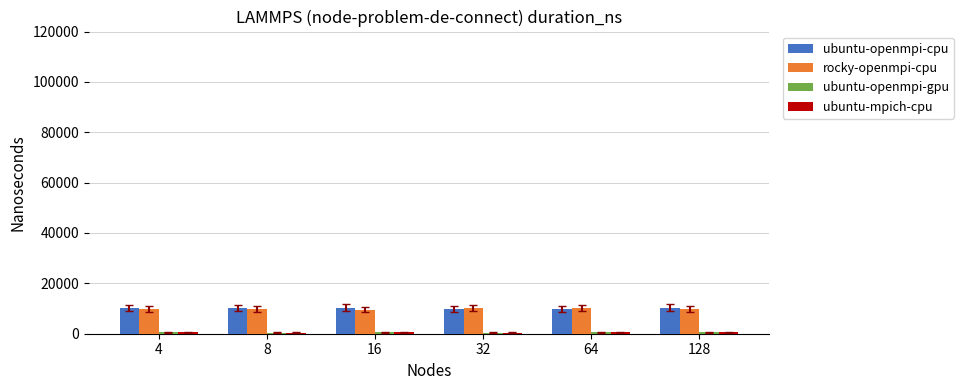

What is the maximum value for rocky-openmpi-cpu?

10112